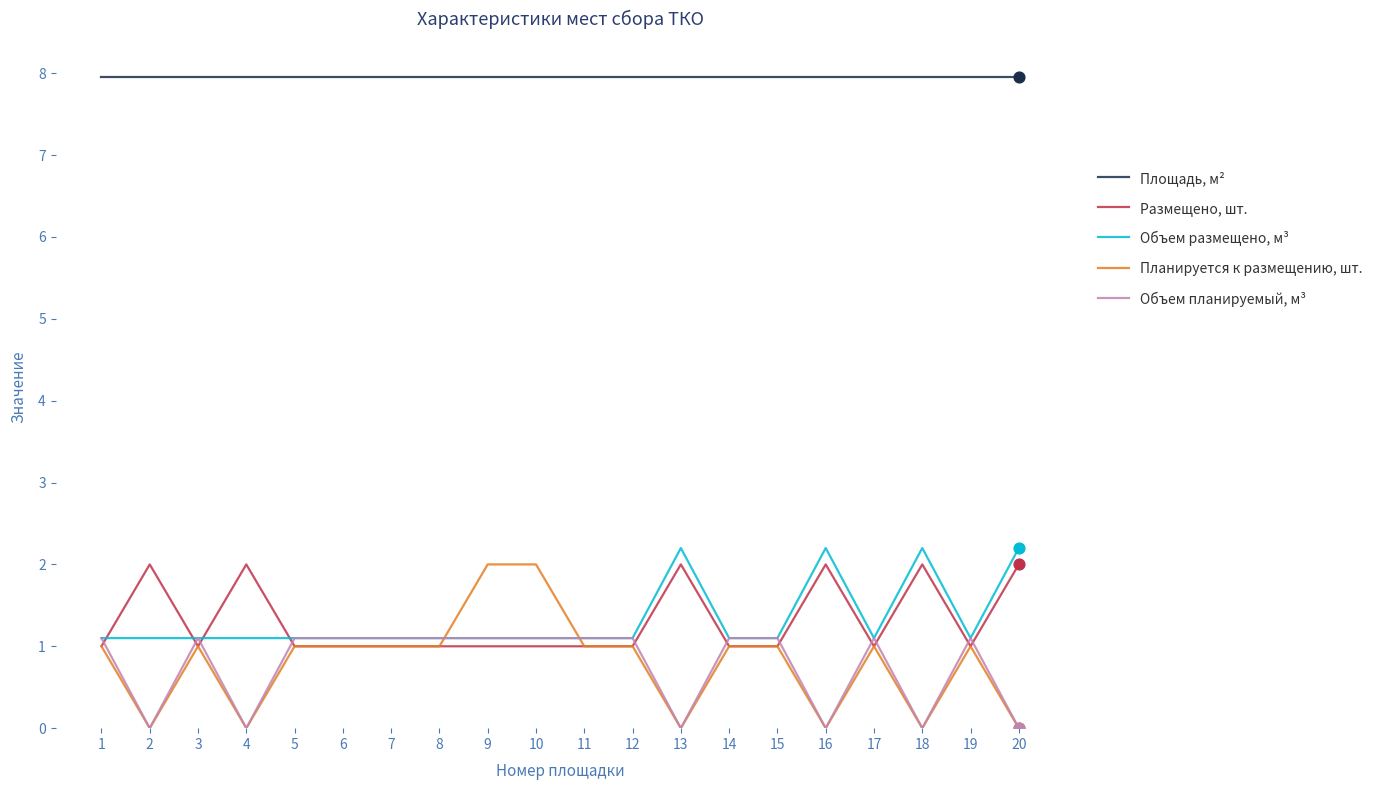

Which series has the widest spread of values?

Планируется к размещению, шт.